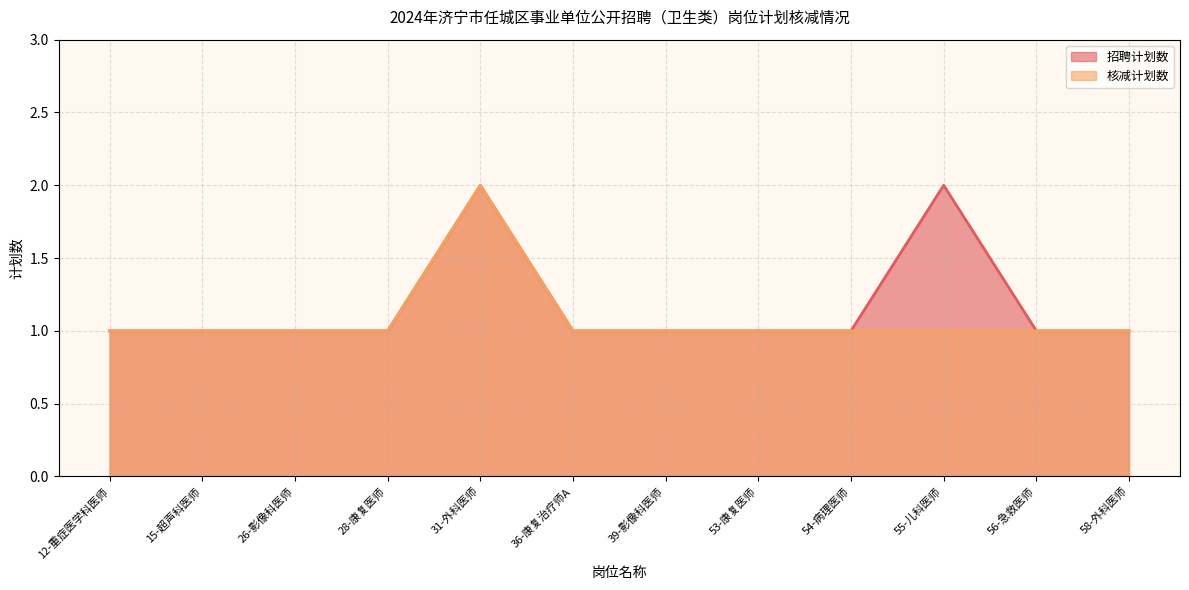

How many lines are shown in the chart?

2